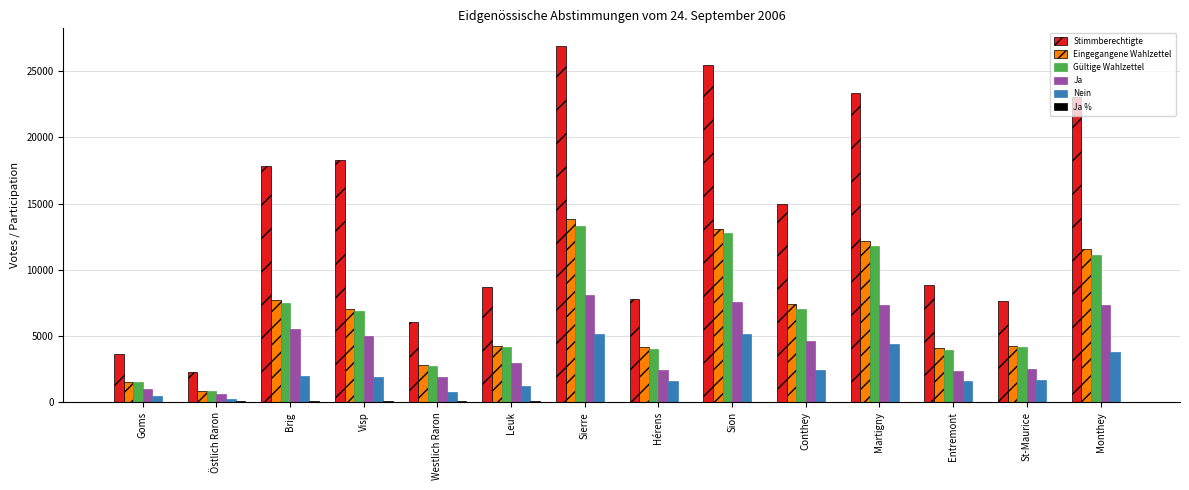

What is the total value across all series at Brig?

40702.5